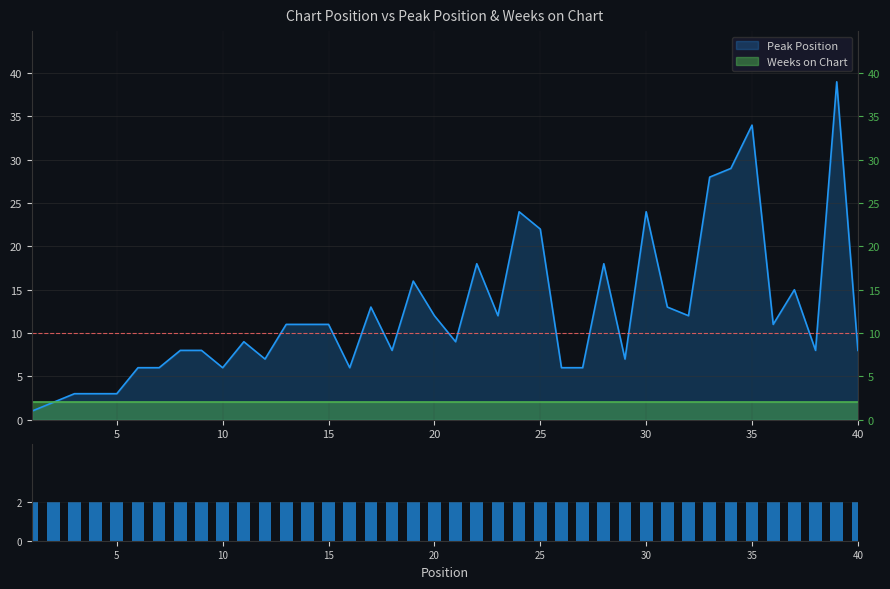

Does the chart contain any negative values?

No